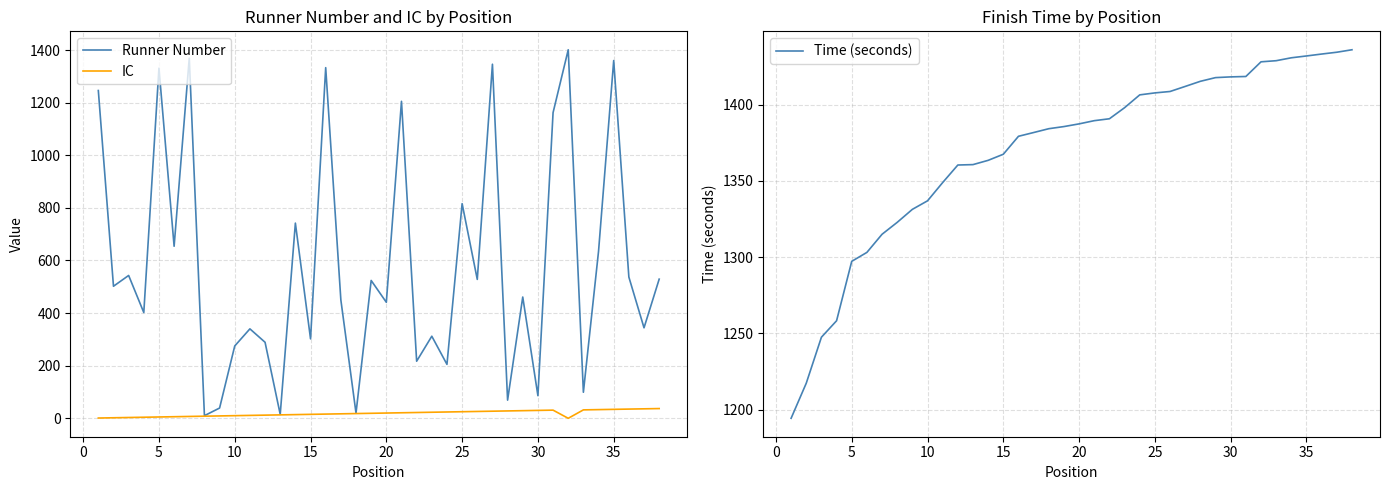

The Time (seconds) series shows 1932.9 at 25. True or false?

False